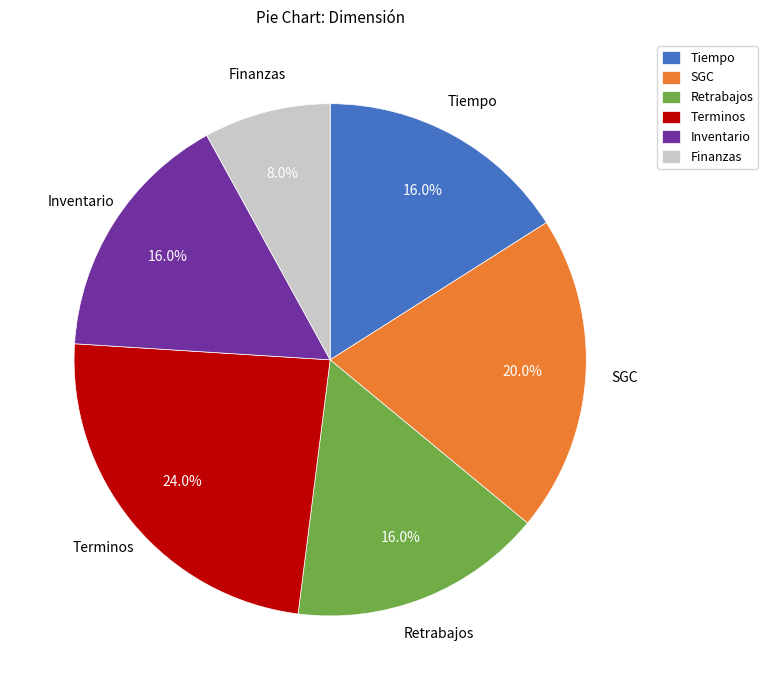

Between SGC and Terminos, which is larger?

Terminos